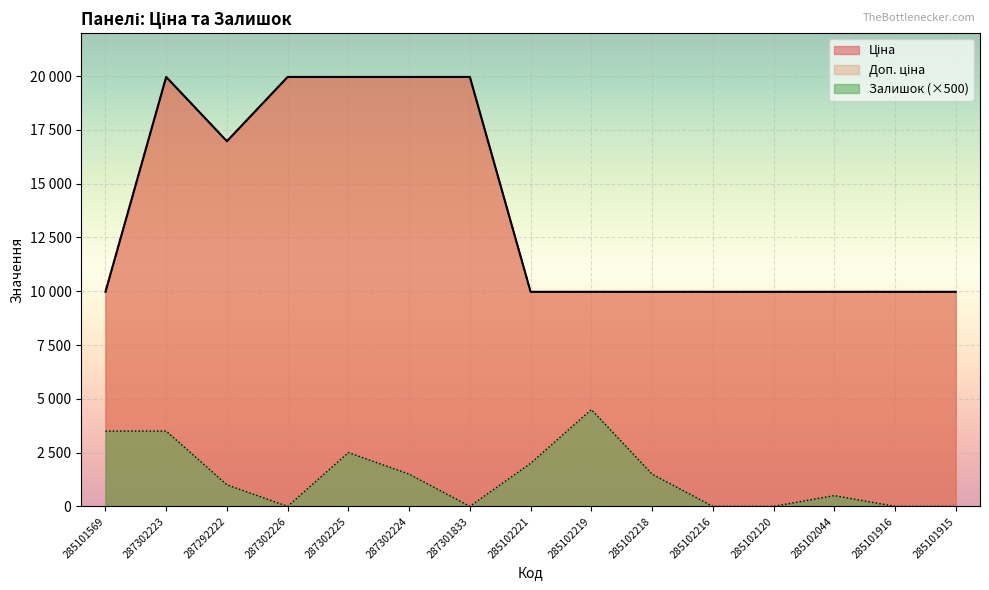

True or false: Ціна has more than 0 interior local peaks.

True